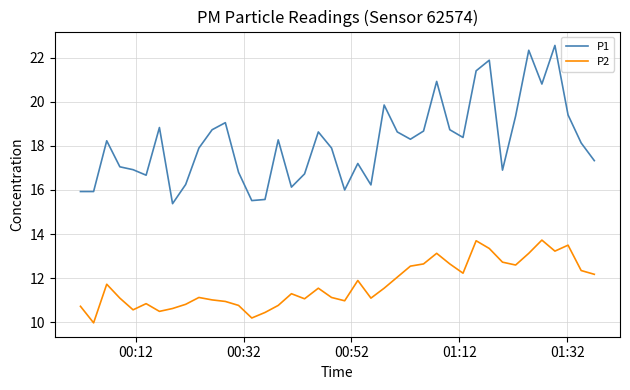

What is the maximum value shown in the chart?

22.6